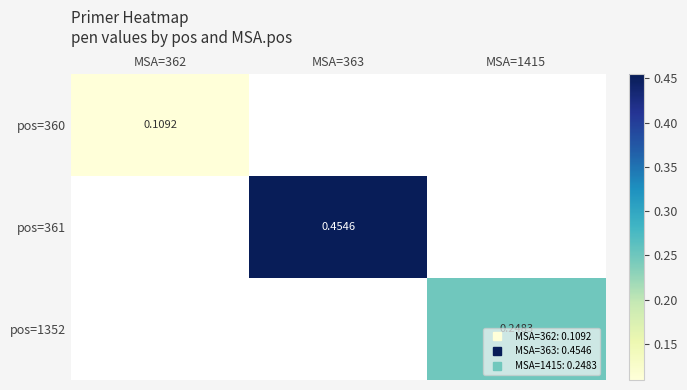

At MSA=362, list the series in order from largest to smallest.

pos=360, pos=361, pos=1352